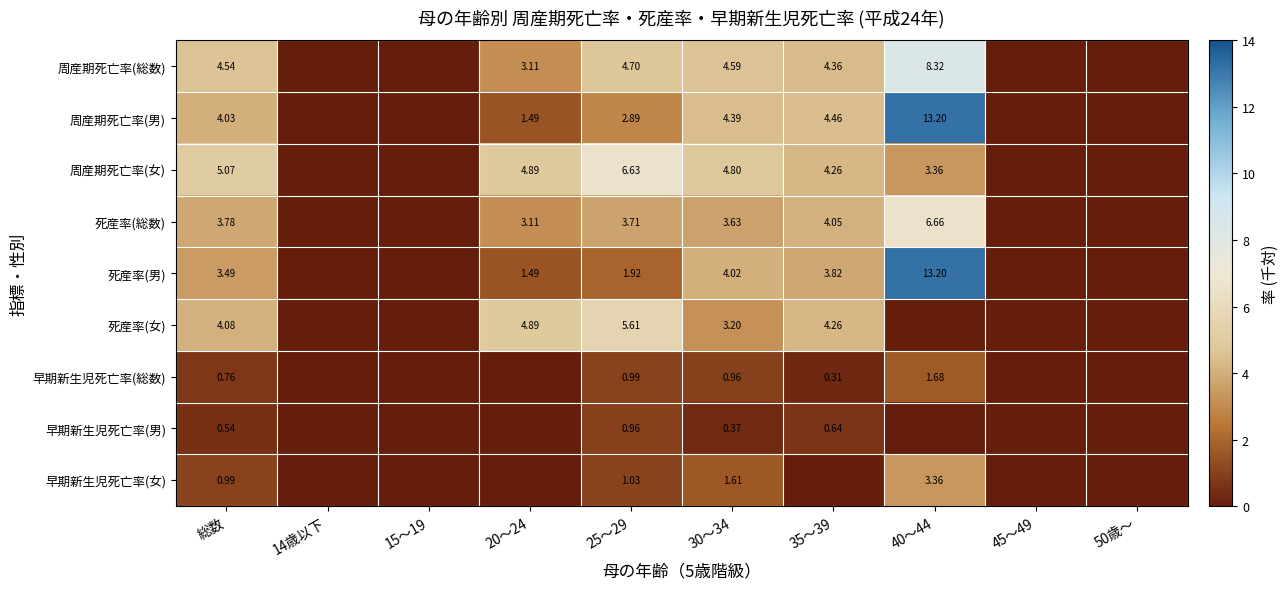

Which category has the highest value in the 死産率(男) series?

40～44